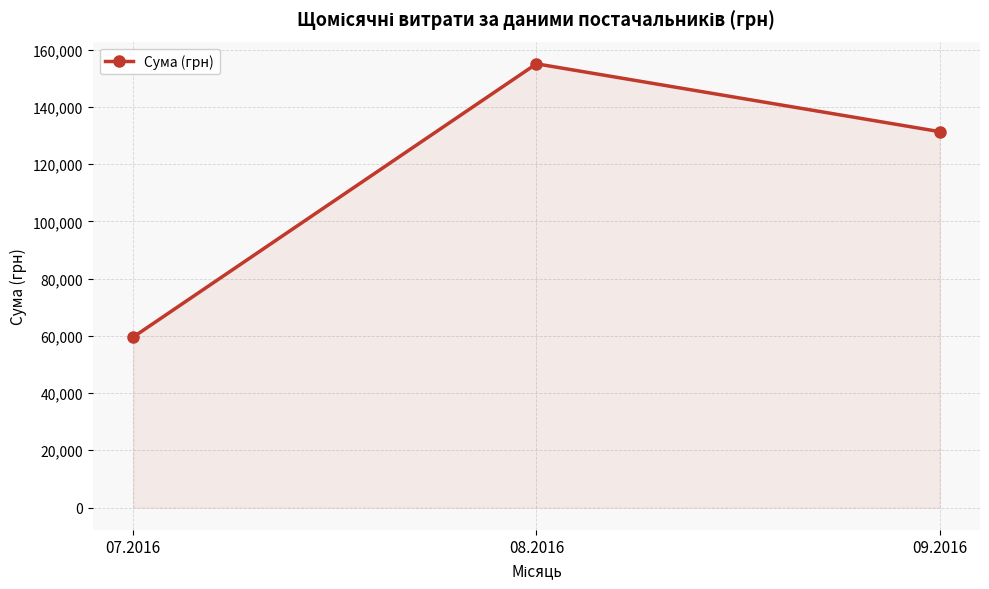

Is it true that the value at 09.2016 is 76854.8?

False